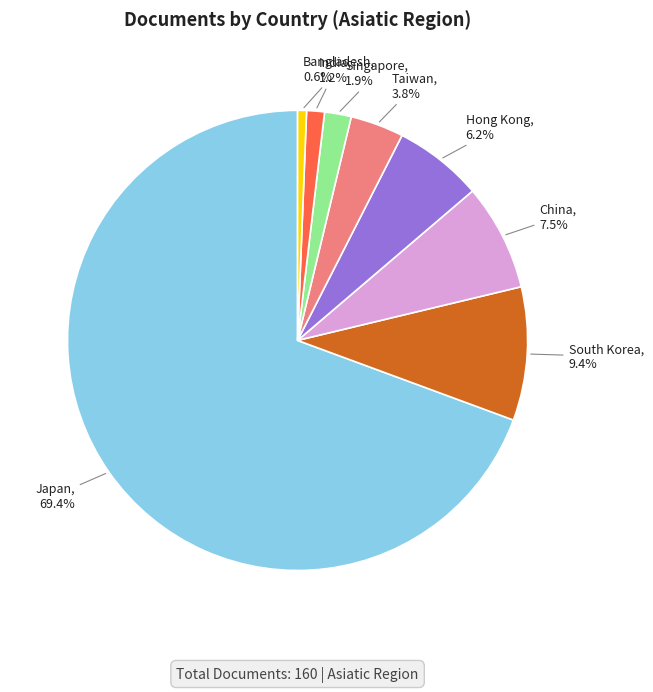

Combined, do Bangladesh and Hong Kong account for over 50%?

No